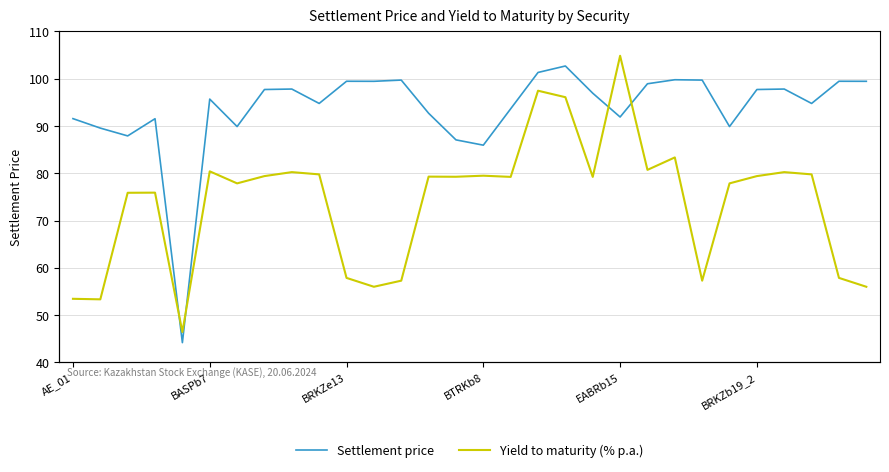

What position from the right is 18?

12